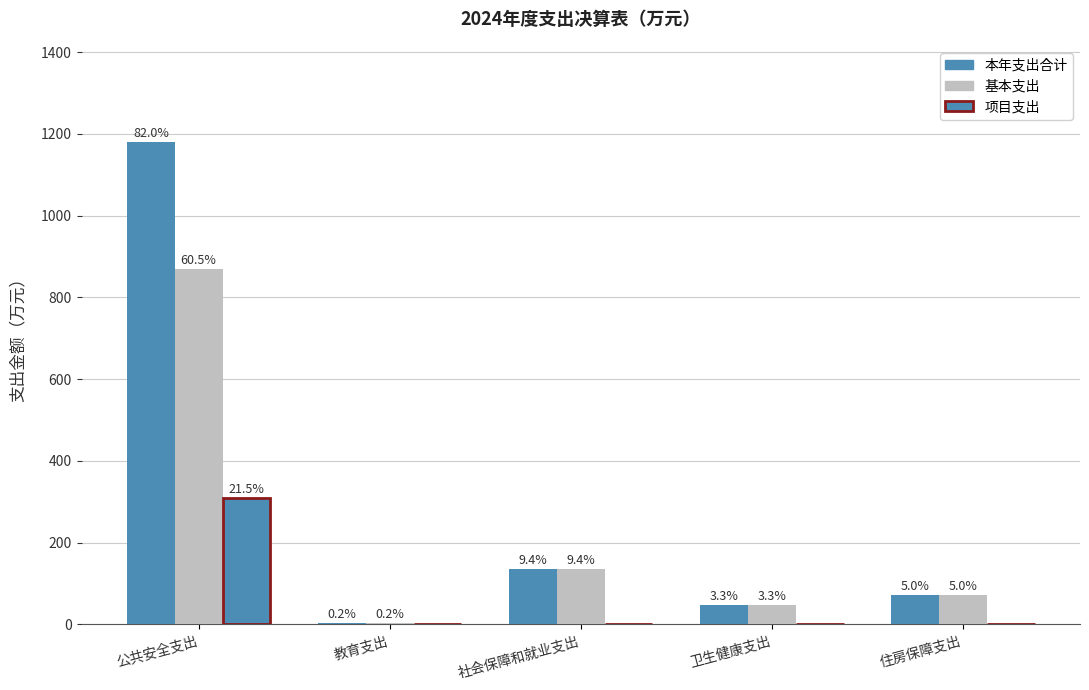

At which category is the sum across all series the highest?

公共安全支出